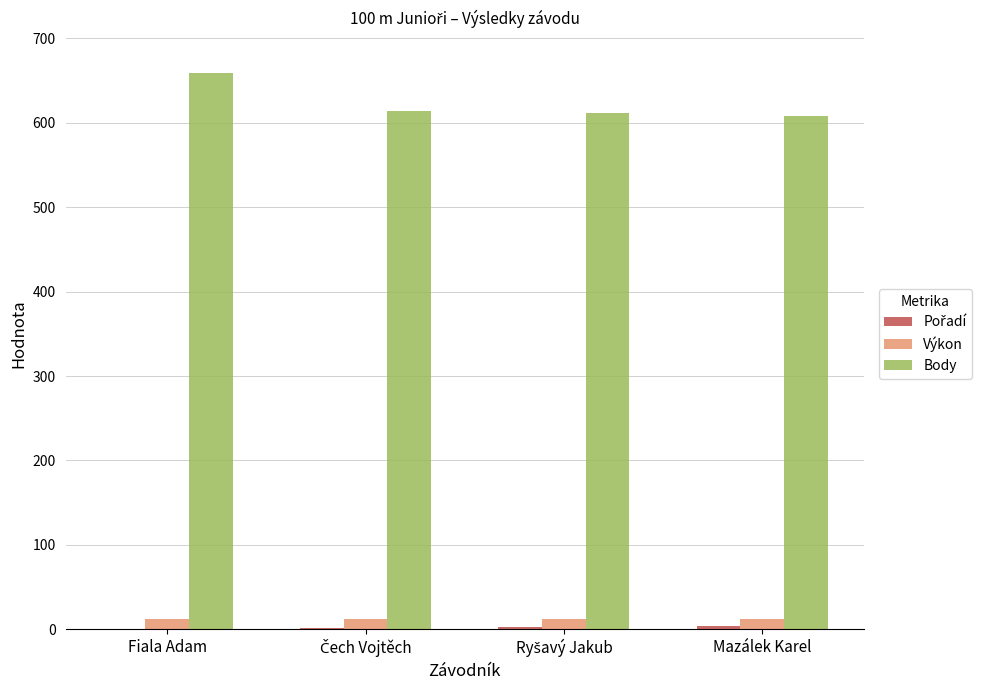

The value of Body at Mazálek Karel is 144.0. True or false?

False